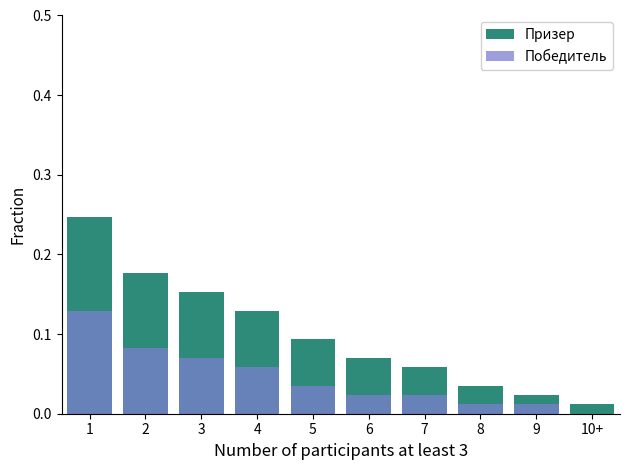

Which series has the widest spread of values?

Призер